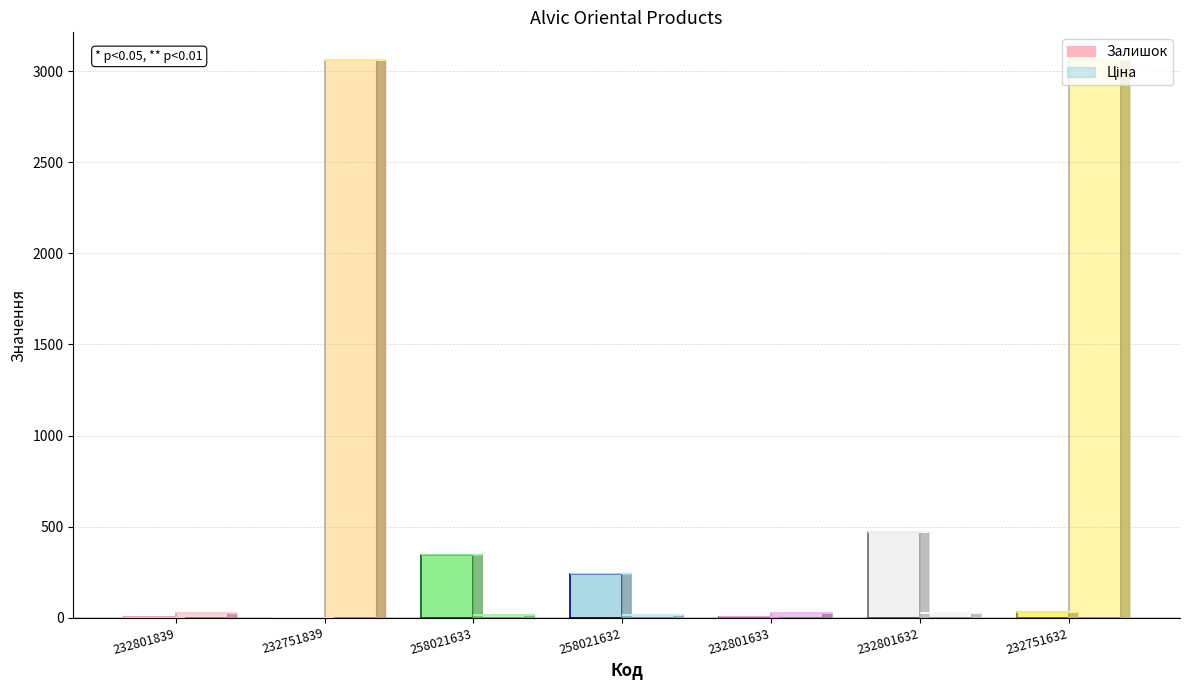

Is the value of Залишок at 258021632 greater than the value of Ціна at 232801633?

Yes